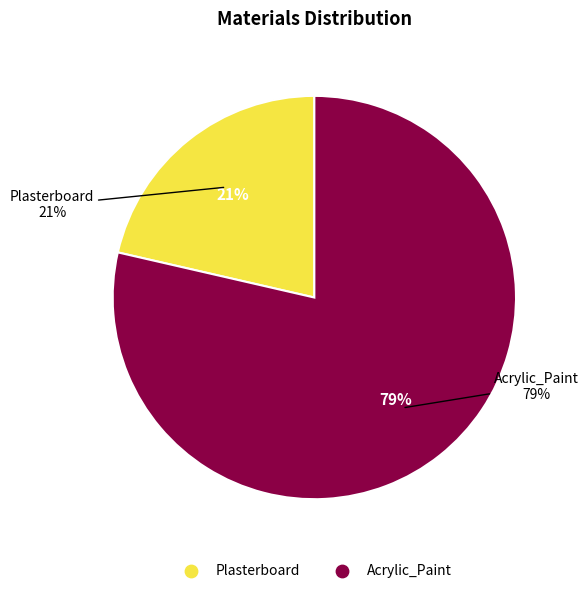

How much of the chart is everything except Acrylic_Paint?

21.4%